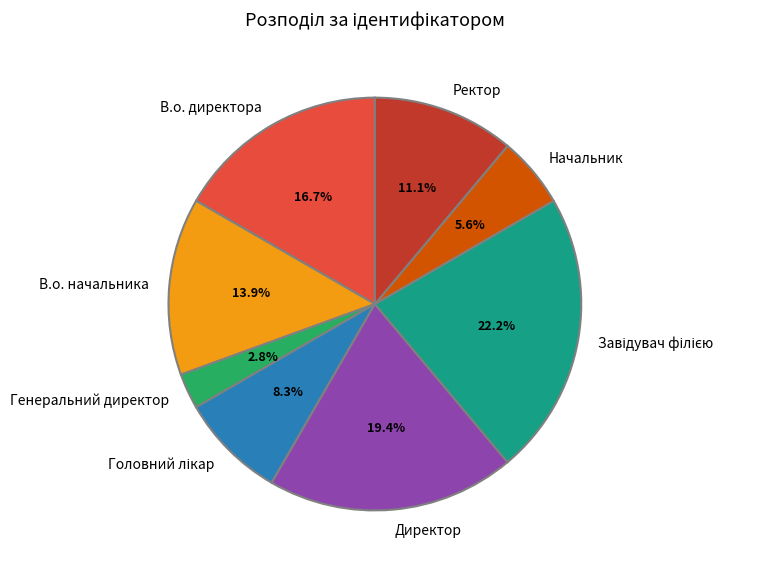

To the nearest percent, what portion does Генеральний директор represent?

3%